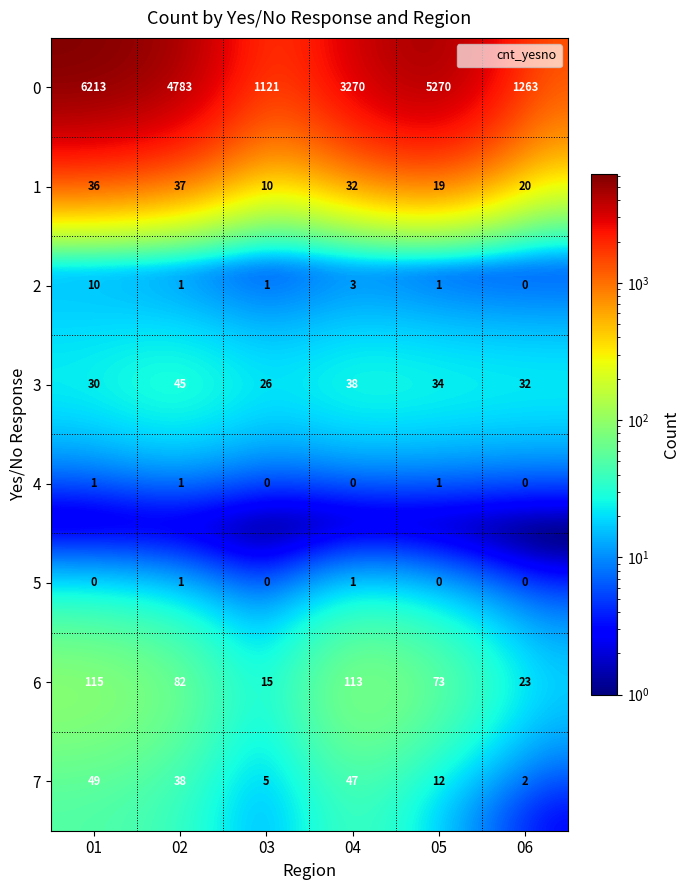

At how many categories does at least one series exceed 348?

6